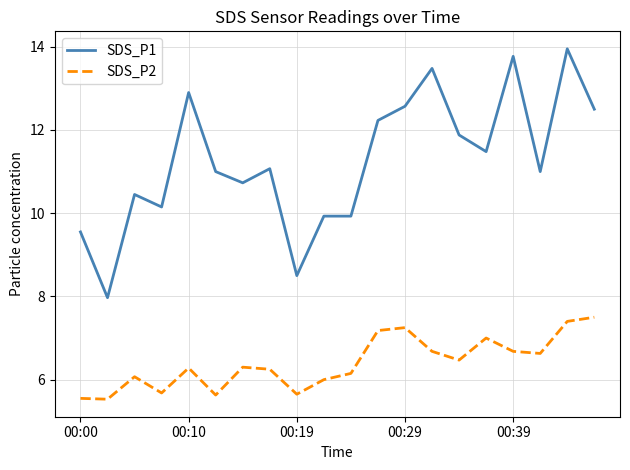

Which series has the widest spread of values?

SDS_P1